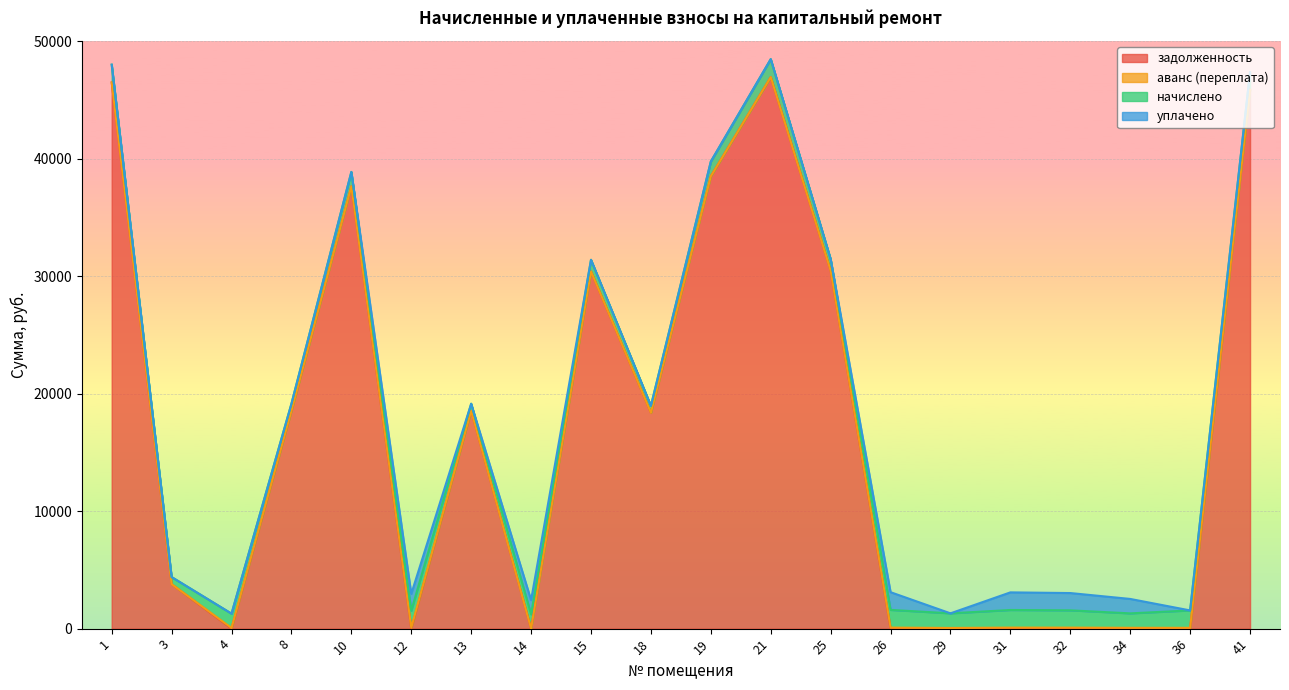

Count the number of categories in the chart.

20